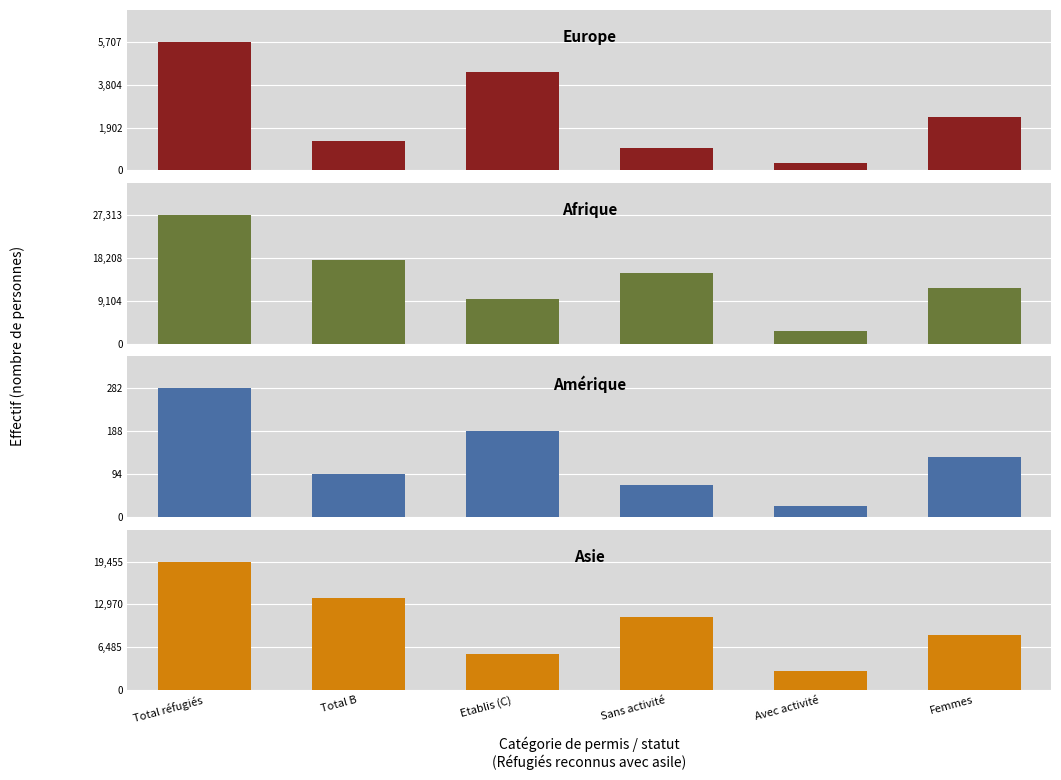

Between Total B and Sans activité, which series saw the biggest shift?

Asie